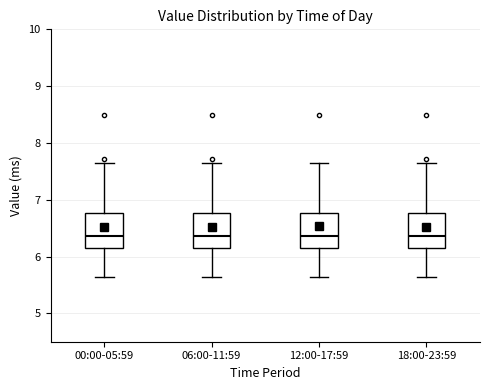

Reading left to right, transcribe this box plot: for each box, give where its median line is, the range the box spans, and where its two whiskers end, as read against the y-axis. The values are not printed on the chart, so give them approximately, as read against the axis.

00:00-05:59: median 6.4, box 6.1 to 6.8, whiskers 5.6 to 7.6
06:00-11:59: median 6.4, box 6.1 to 6.8, whiskers 5.6 to 7.6
12:00-17:59: median 6.4, box 6.1 to 6.8, whiskers 5.6 to 7.6
18:00-23:59: median 6.4, box 6.1 to 6.8, whiskers 5.6 to 7.6